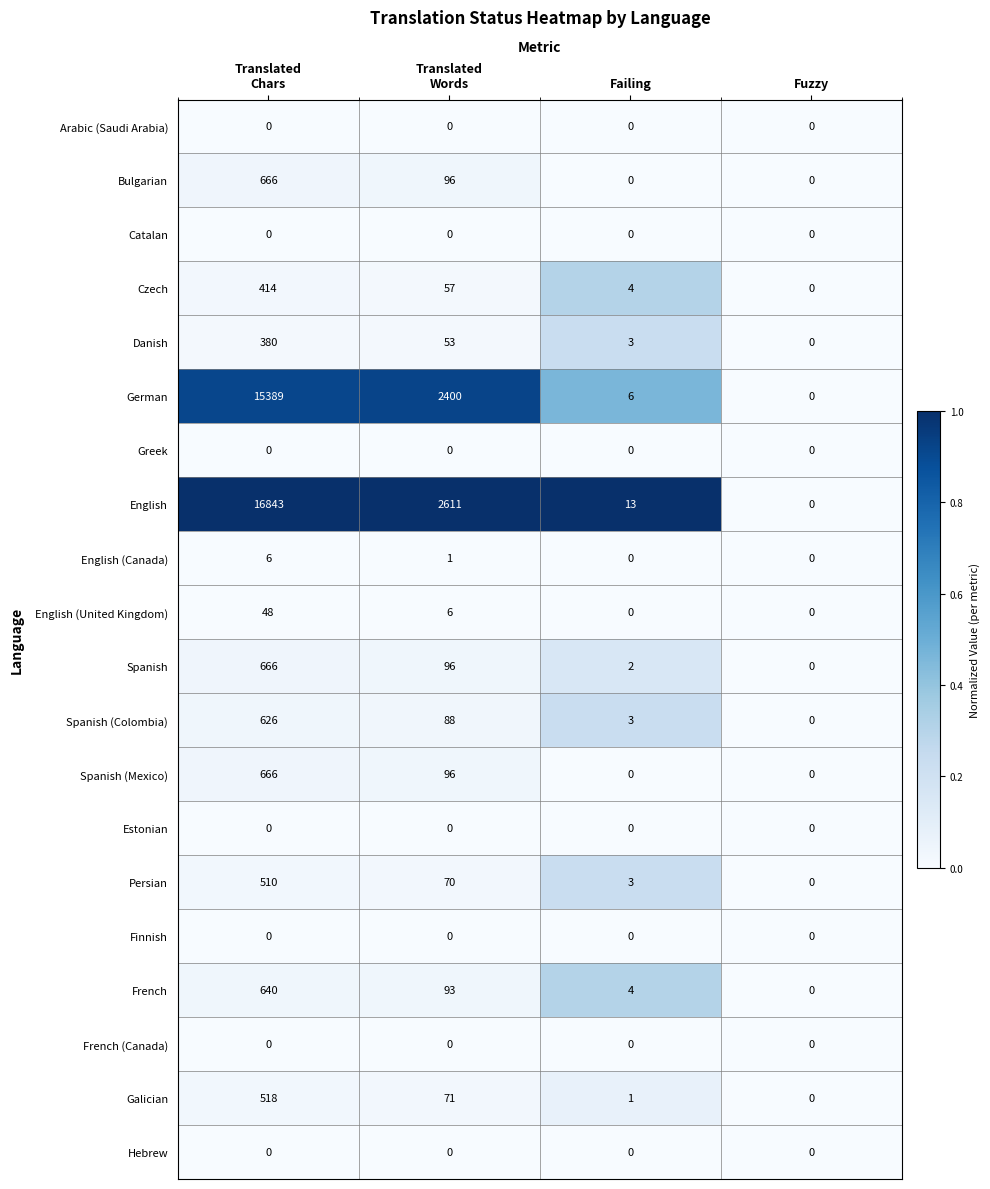

What is the total value across all series at Translated
Chars?

37372